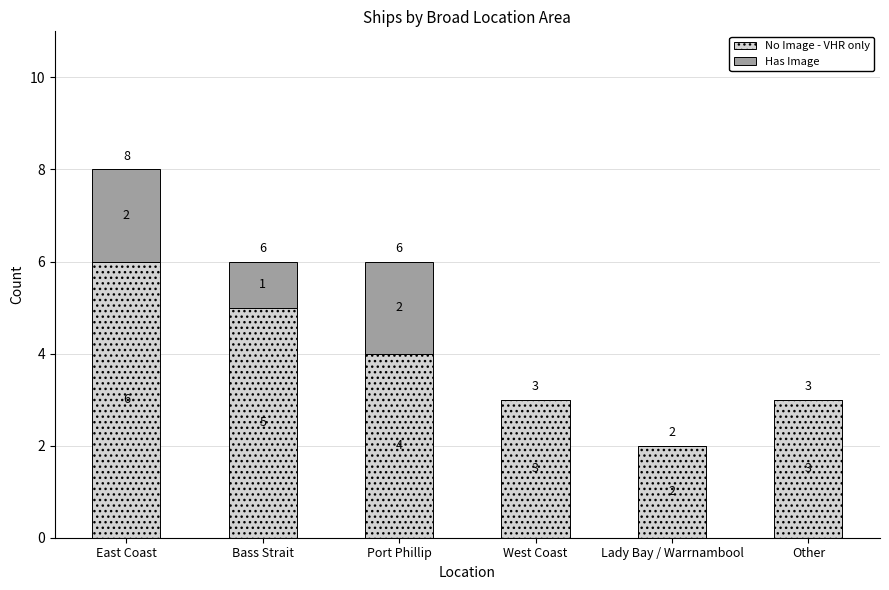

At which label does No Image - VHR only reach its peak?

East Coast